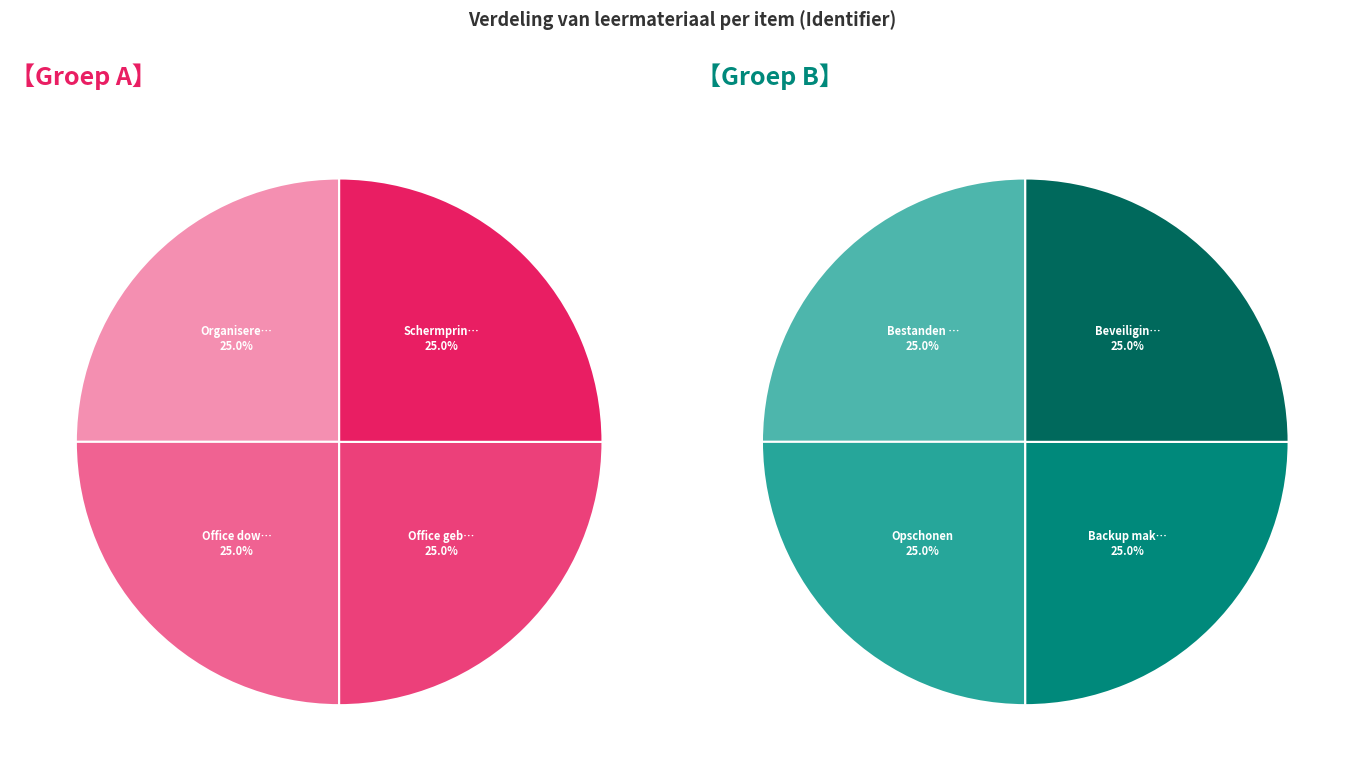

Is there any slice that represents more than half of the pie?

No